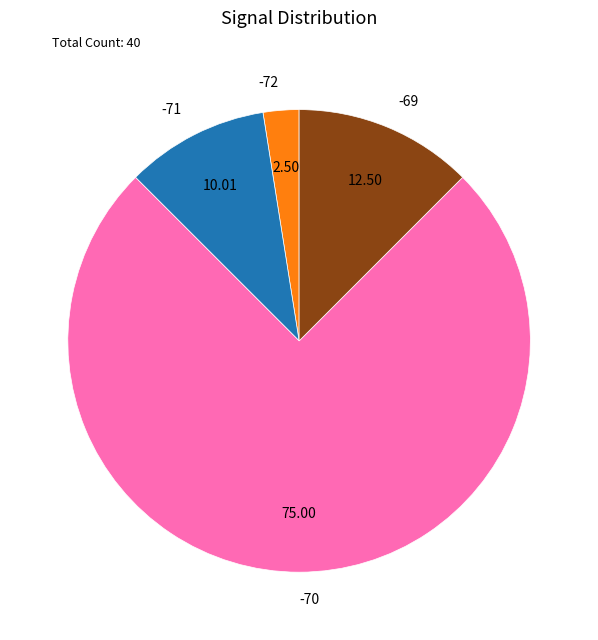

Rank the categories by value from highest to lowest.

-70, -69, -71, -72